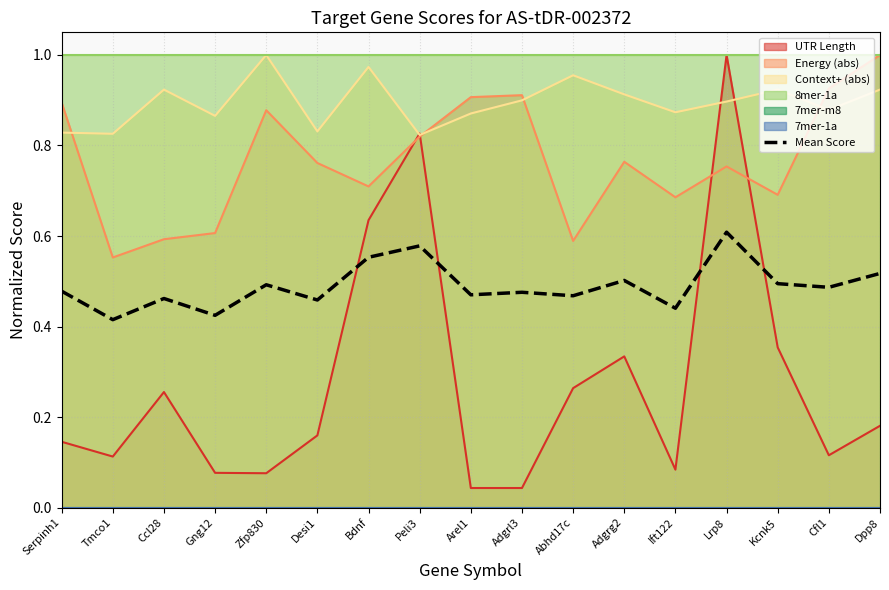

What is the sum of all values?

8.3